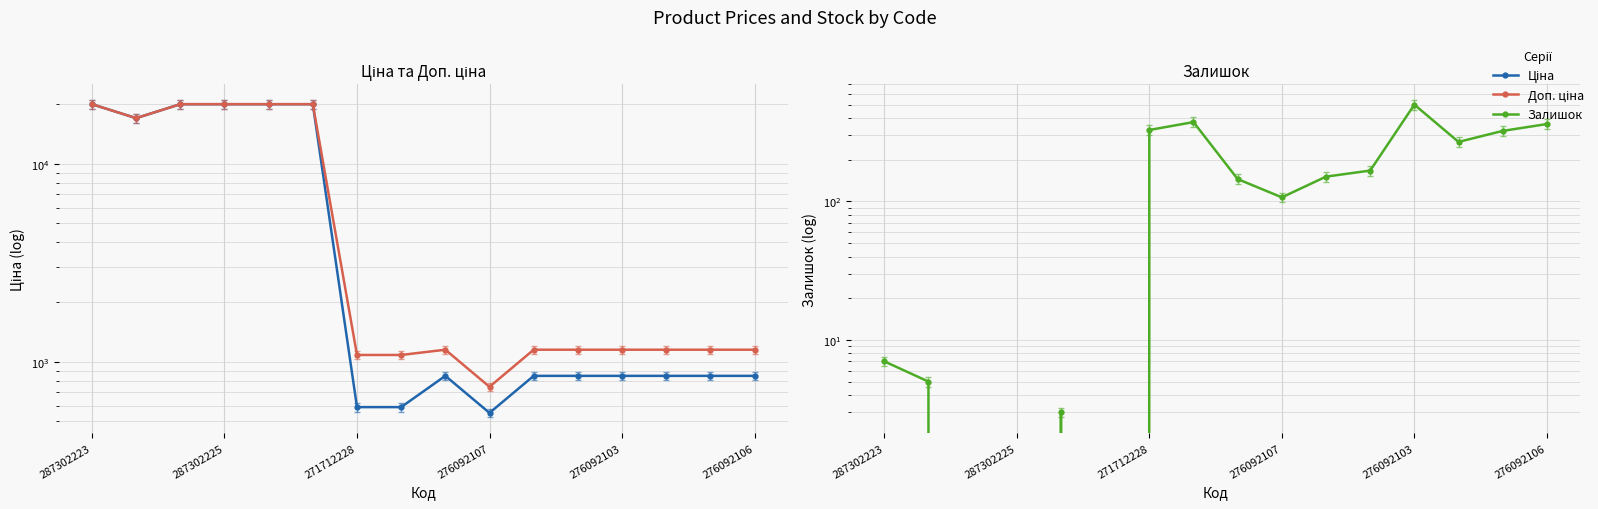

True or false: Ціна and Залишок cross at least once.

False